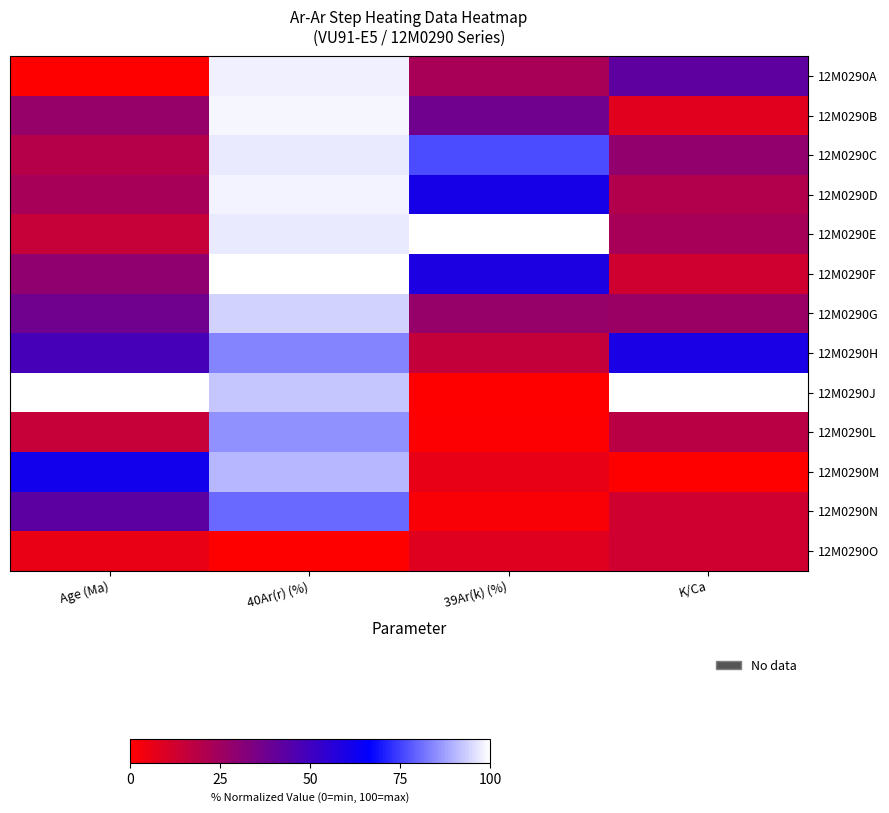

Reading left to right, transcribe all the data shown in this chart.

12M0290A: Age (Ma)=0.0	40Ar(r) (%)=97.9	39Ar(k) (%)=23.0	K/Ca=42.2
12M0290B: Age (Ma)=27.7	40Ar(r) (%)=98.8	39Ar(k) (%)=37.2	K/Ca=8.1
12M0290C: Age (Ma)=19.3	40Ar(r) (%)=96.9	39Ar(k) (%)=76.2	K/Ca=28.6
12M0290D: Age (Ma)=23.3	40Ar(r) (%)=98.4	39Ar(k) (%)=60.7	K/Ca=20.0
12M0290E: Age (Ma)=15.2	40Ar(r) (%)=97.0	39Ar(k) (%)=100.0	K/Ca=23.2
12M0290F: Age (Ma)=28.9	40Ar(r) (%)=100.0	39Ar(k) (%)=59.3	K/Ca=12.7
12M0290G: Age (Ma)=37.4	40Ar(r) (%)=93.8	39Ar(k) (%)=27.6	K/Ca=26.4
12M0290H: Age (Ma)=48.2	40Ar(r) (%)=83.9	39Ar(k) (%)=15.3	K/Ca=60.0
12M0290J: Age (Ma)=100.0	40Ar(r) (%)=92.6	39Ar(k) (%)=0.0	K/Ca=100.0
12M0290L: Age (Ma)=15.2	40Ar(r) (%)=85.2	39Ar(k) (%)=0.6	K/Ca=18.1
12M0290M: Age (Ma)=62.0	40Ar(r) (%)=90.4	39Ar(k) (%)=5.9	K/Ca=0.0
12M0290N: Age (Ma)=42.4	40Ar(r) (%)=80.3	39Ar(k) (%)=1.8	K/Ca=12.8
12M0290O: Age (Ma)=5.7	40Ar(r) (%)=0.0	39Ar(k) (%)=8.3	K/Ca=12.7